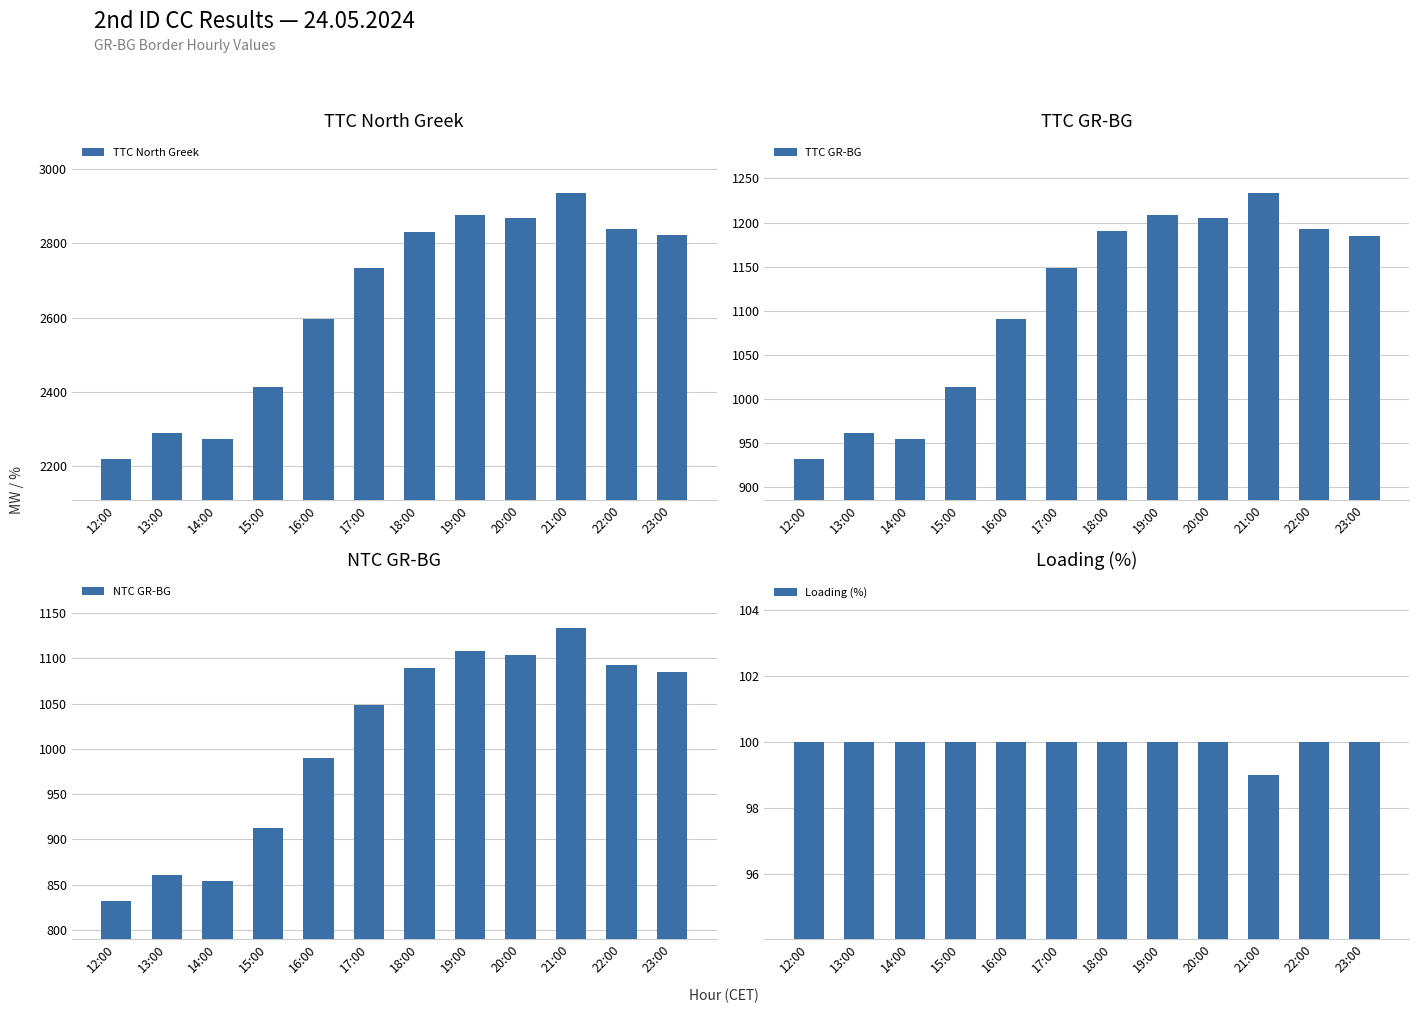

What is the maximum value for TTC GR-BG?

1234